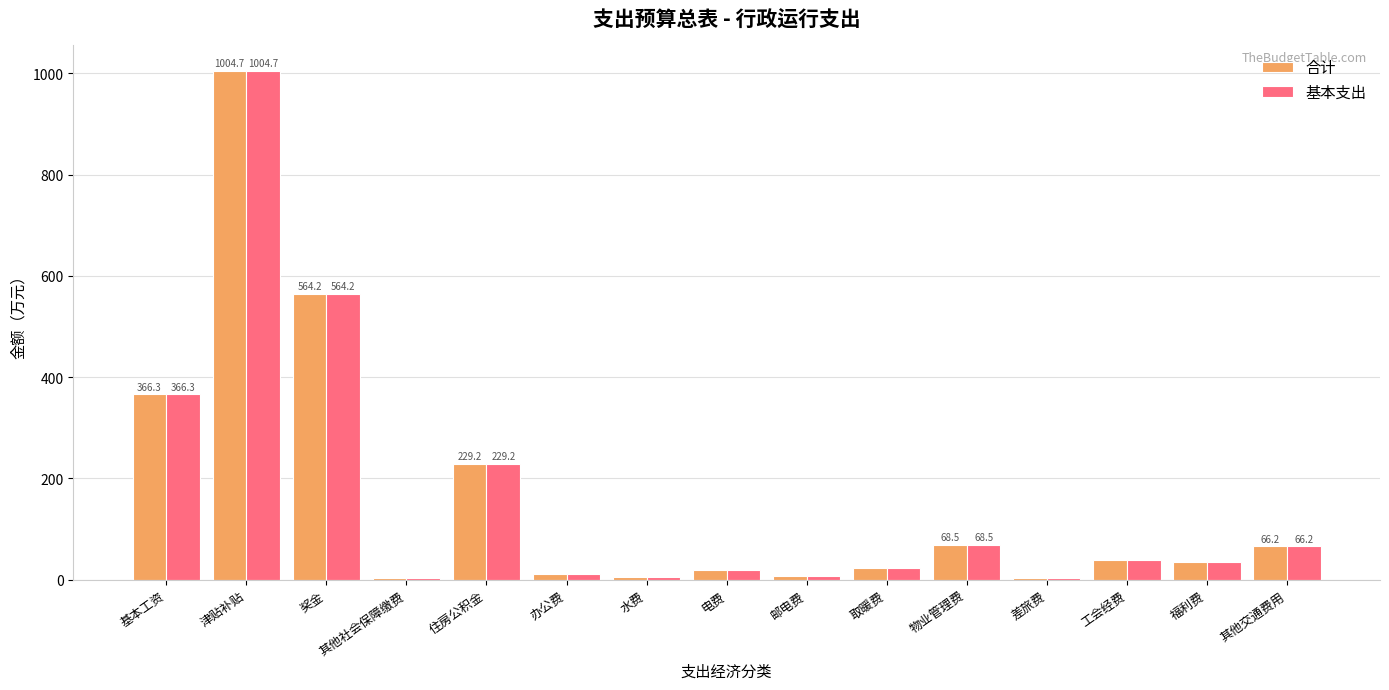

Is it true that 合计 equals 203.9 at 基本工资?

False